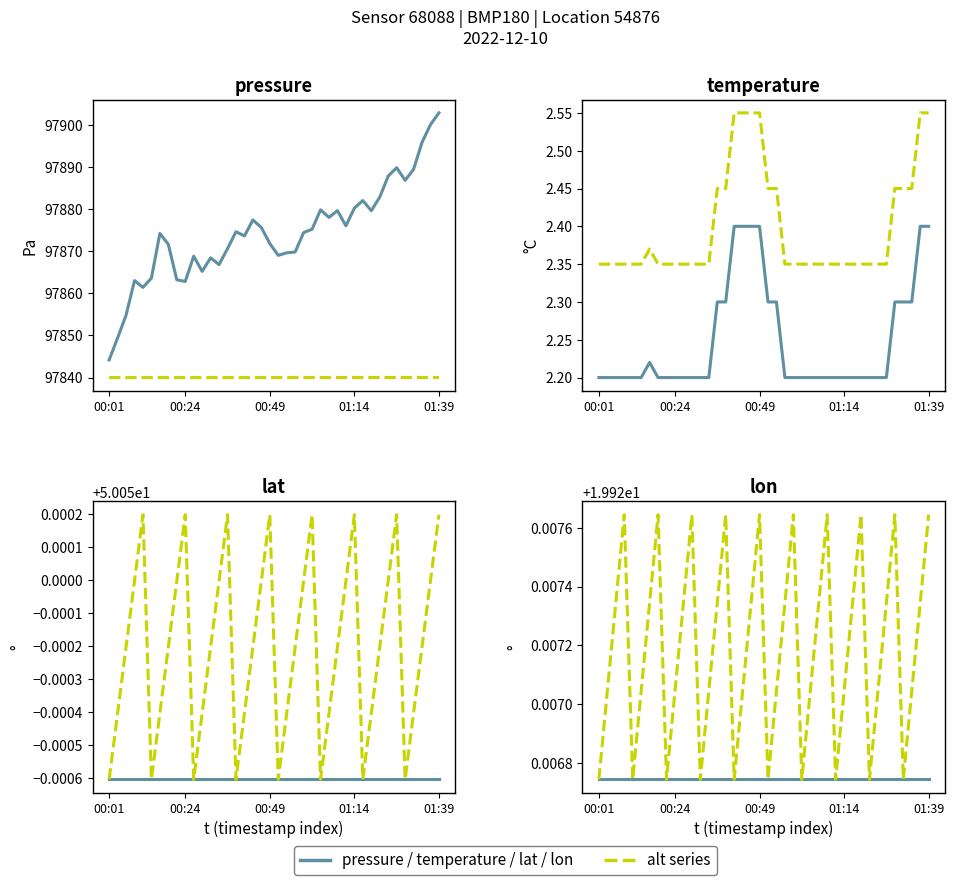

True or false: temperature and pressure cross at least once.

False